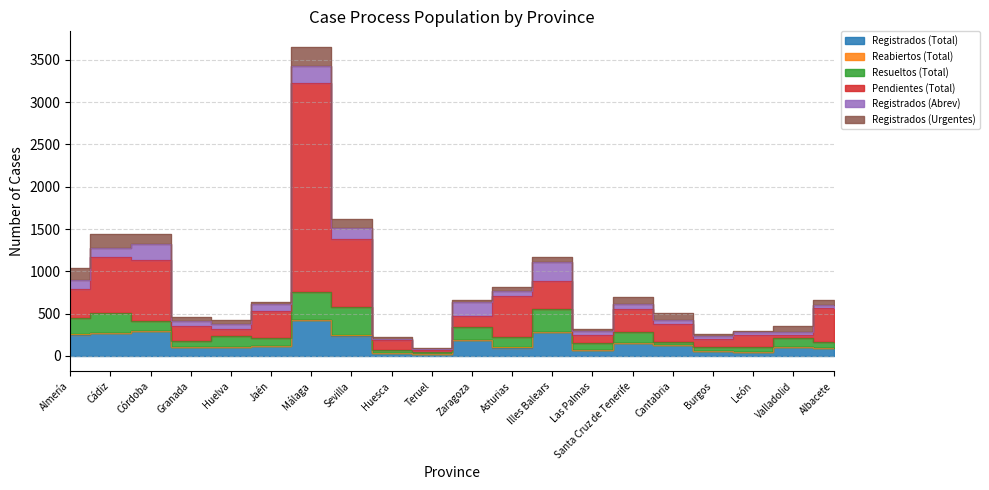

Reading left to right, extract all data points from this chart.

Registrados (Total): Almería=244	Cádiz=274	Córdoba=299	Granada=104	Huelva=105	Jaén=112	Málaga=427	Sevilla=240	Huesca=37	Teruel=23	Zaragoza=193	Asturias=99	Illes Balears=279	Las Palmas=69	Santa Cruz de Tenerife=149	Cantabria=130	Burgos=58	León=48	Valladolid=110	Albacete=92
Reabiertos (Total): Almería=17	Cádiz=0	Córdoba=0	Granada=4	Huelva=0	Jaén=0	Málaga=0	Sevilla=3	Huesca=0	Teruel=0	Zaragoza=0	Asturias=1	Illes Balears=2	Las Palmas=0	Santa Cruz de Tenerife=1	Cantabria=1	Burgos=0	León=0	Valladolid=0	Albacete=0
Resueltos (Total): Almería=189	Cádiz=233	Córdoba=117	Granada=70	Huelva=132	Jaén=100	Málaga=328	Sevilla=336	Huesca=28	Teruel=18	Zaragoza=151	Asturias=122	Illes Balears=272	Las Palmas=86	Santa Cruz de Tenerife=127	Cantabria=31	Burgos=52	León=63	Valladolid=97	Albacete=77
Pendientes (Total): Almería=340	Cádiz=663	Córdoba=723	Granada=178	Huelva=84	Jaén=316	Málaga=2472	Sevilla=800	Huesca=118	Teruel=26	Zaragoza=125	Asturias=490	Illes Balears=338	Las Palmas=96	Santa Cruz de Tenerife=274	Cantabria=218	Burgos=87	León=141	Valladolid=38	Albacete=396
Registrados (Abrev): Almería=113	Cádiz=109	Córdoba=184	Granada=52	Huelva=57	Jaén=85	Málaga=205	Sevilla=129	Huesca=21	Teruel=16	Zaragoza=164	Asturias=61	Illes Balears=216	Las Palmas=49	Santa Cruz de Tenerife=64	Cantabria=48	Burgos=39	León=27	Valladolid=37	Albacete=32
Registrados (Urgentes): Almería=131	Cádiz=165	Córdoba=115	Granada=52	Huelva=48	Jaén=27	Málaga=222	Sevilla=111	Huesca=16	Teruel=7	Zaragoza=29	Asturias=38	Illes Balears=63	Las Palmas=20	Santa Cruz de Tenerife=85	Cantabria=82	Burgos=19	León=21	Valladolid=73	Albacete=60